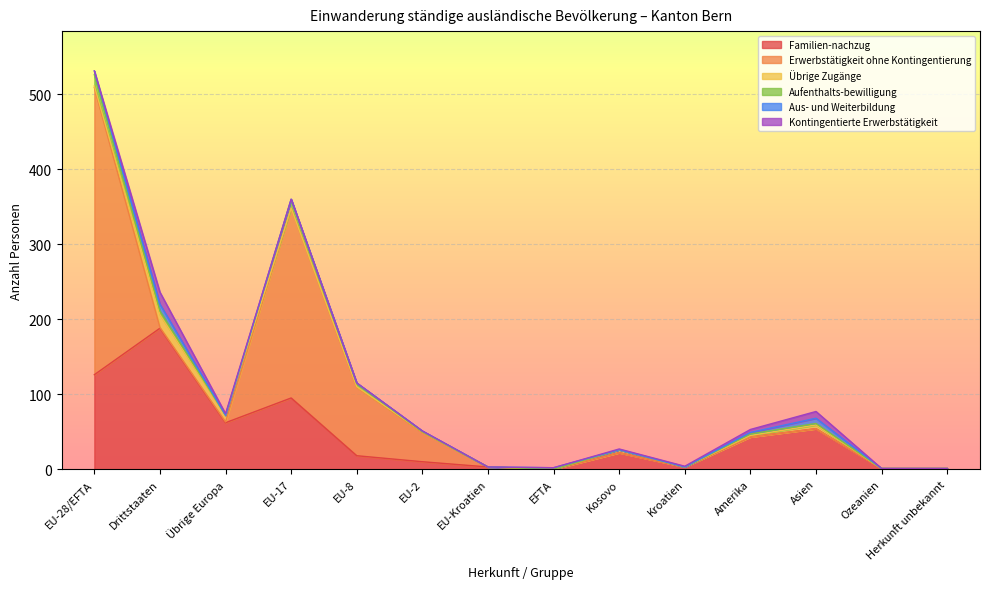

Reading left to right, what are all the values shown in this chart?

Familien-nachzug: EU-28/EFTA=126	Drittstaaten=188	Übrige Europa=62	EU-17=95	EU-8=18	EU-2=10	EU-Kroatien=3	EFTA=0	Kosovo=22	Kroatien=3	Amerika=43	Asien=54	Ozeanien=1	Herkunft unbekannt=1
Erwerbstätigkeit ohne Kontingentierung: EU-28/EFTA=383	Drittstaaten=1	Übrige Europa=1	EU-17=253	EU-8=91	EU-2=39	EU-Kroatien=0	EFTA=0	Kosovo=0	Kroatien=0	Amerika=0	Asien=0	Ozeanien=0	Herkunft unbekannt=0
Übrige Zugänge: EU-28/EFTA=2	Drittstaaten=17	Übrige Europa=9	EU-17=0	EU-8=1	EU-2=1	EU-Kroatien=0	EFTA=0	Kosovo=4	Kroatien=0	Amerika=2	Asien=5	Ozeanien=0	Herkunft unbekannt=0
Aufenthalts-bewilligung: EU-28/EFTA=15	Drittstaaten=5	Übrige Europa=0	EU-17=11	EU-8=4	EU-2=0	EU-Kroatien=0	EFTA=0	Kosovo=0	Kroatien=0	Amerika=2	Asien=2	Ozeanien=0	Herkunft unbekannt=0
Aus- und Weiterbildung: EU-28/EFTA=5	Drittstaaten=9	Übrige Europa=0	EU-17=1	EU-8=1	EU-2=1	EU-Kroatien=0	EFTA=2	Kosovo=0	Kroatien=0	Amerika=2	Asien=7	Ozeanien=0	Herkunft unbekannt=0
Kontingentierte Erwerbstätigkeit: EU-28/EFTA=0	Drittstaaten=16	Übrige Europa=2	EU-17=0	EU-8=0	EU-2=0	EU-Kroatien=0	EFTA=0	Kosovo=1	Kroatien=1	Amerika=4	Asien=9	Ozeanien=0	Herkunft unbekannt=0